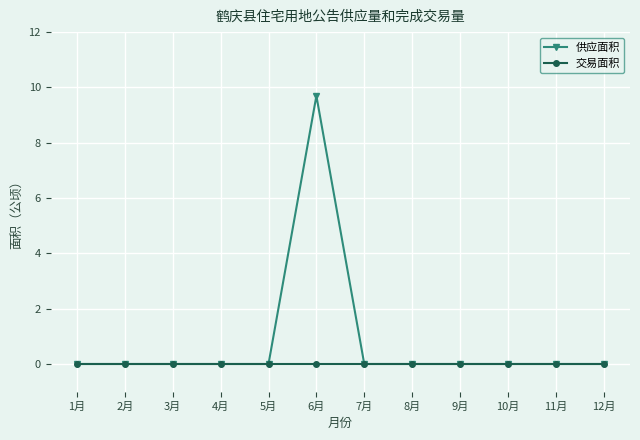

Rank the series by their maximum value, from highest to lowest.

供应面积, 交易面积